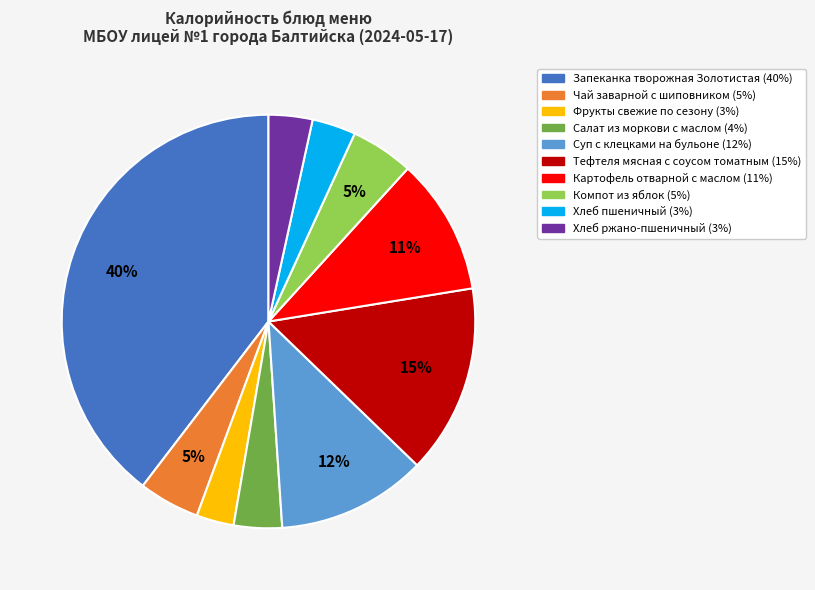

Is the sum of Фрукты свежие по сезону and Салат из моркови с маслом greater than half?

No